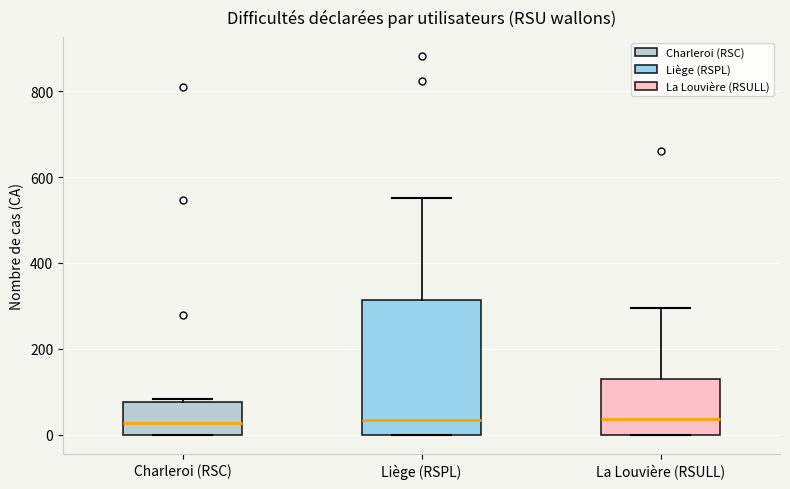

Where is the upper edge of the box for La Louvière (RSULL) on the y-axis? The values are not printed on the chart, so give them approximately, as read against the axis.

140